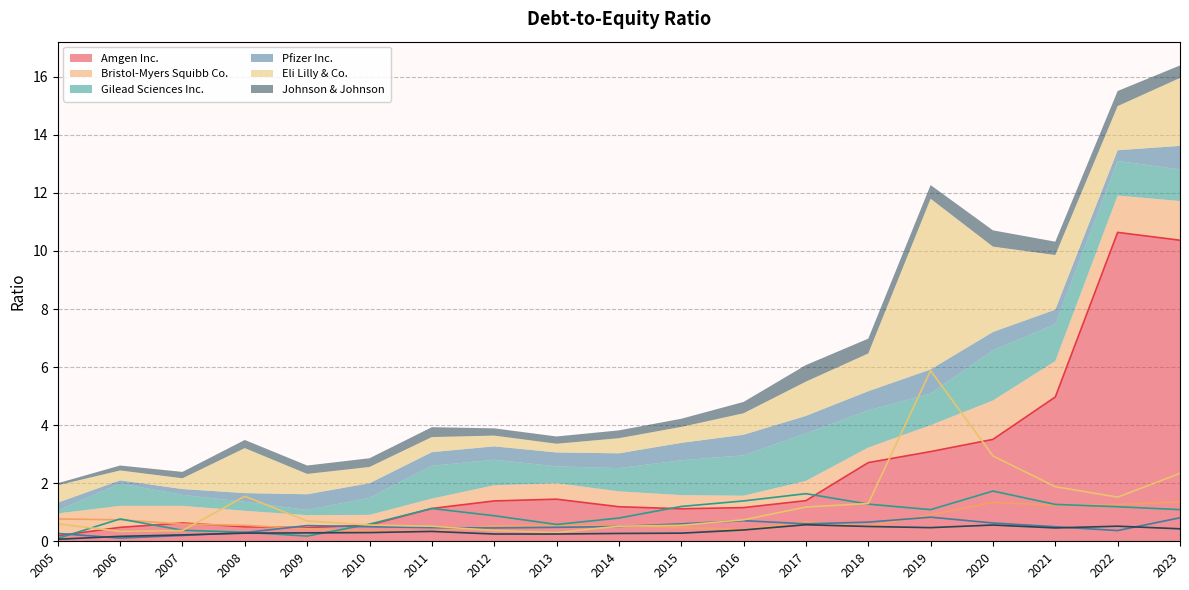

What is the maximum value for Amgen Inc.?

10.6